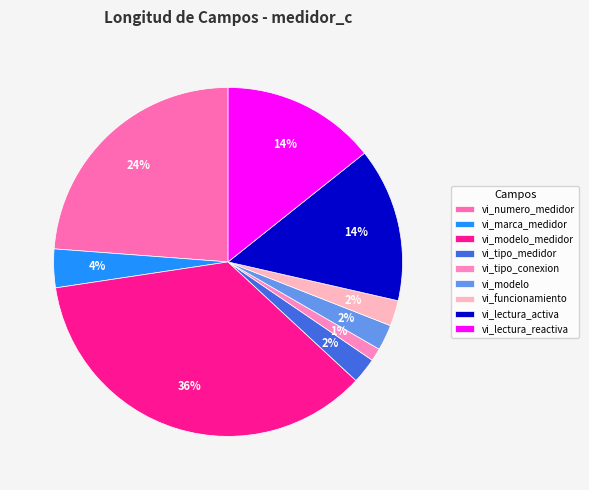

What is the total percentage of vi_tipo_conexion and vi_lectura_reactiva?

15.5%